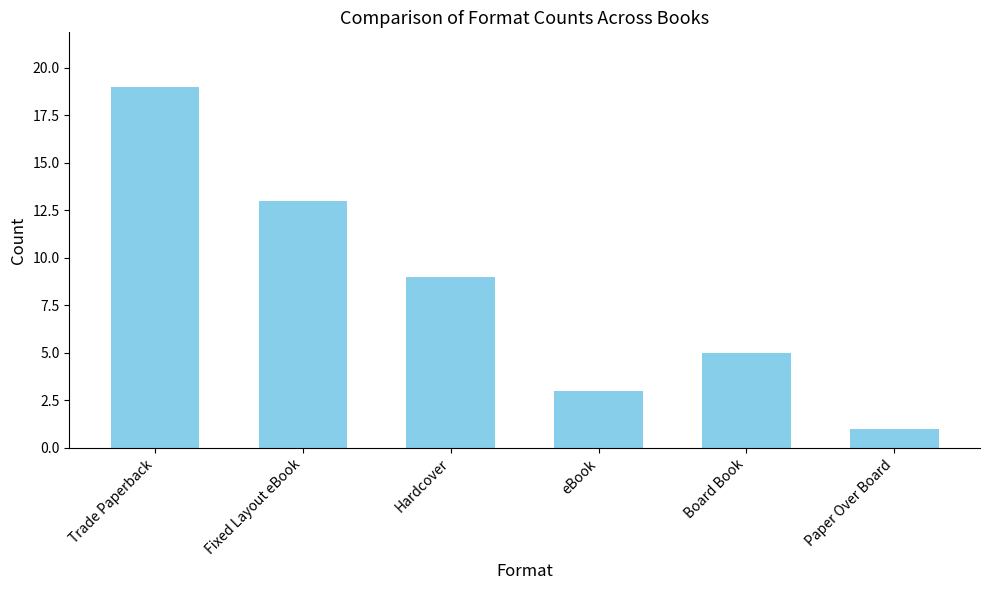

At which category does the chart reach its peak across all series?

Trade Paperback